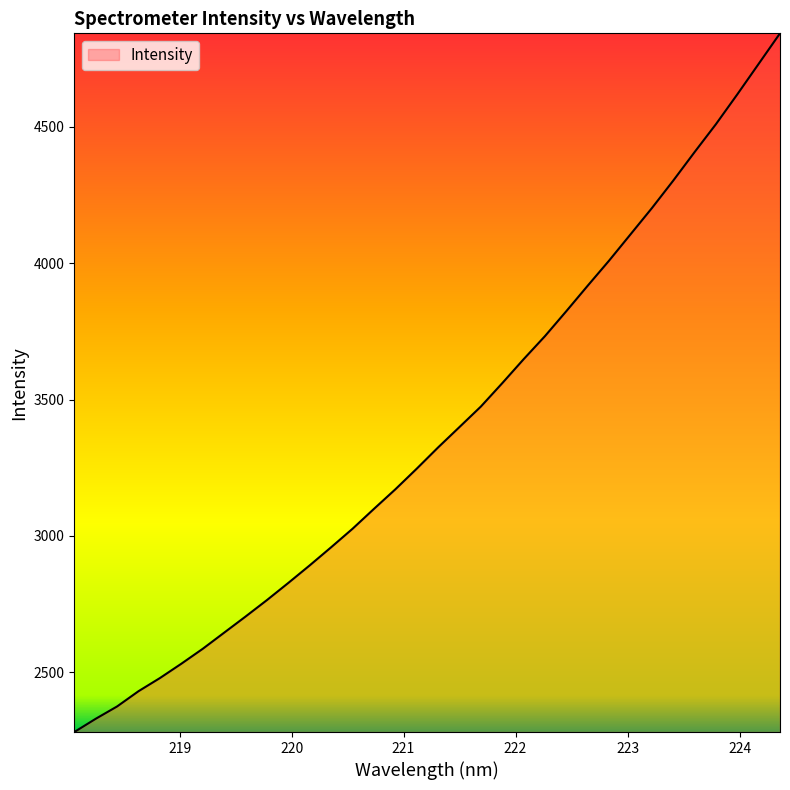

What is the minimum value shown in the chart?

2280.9